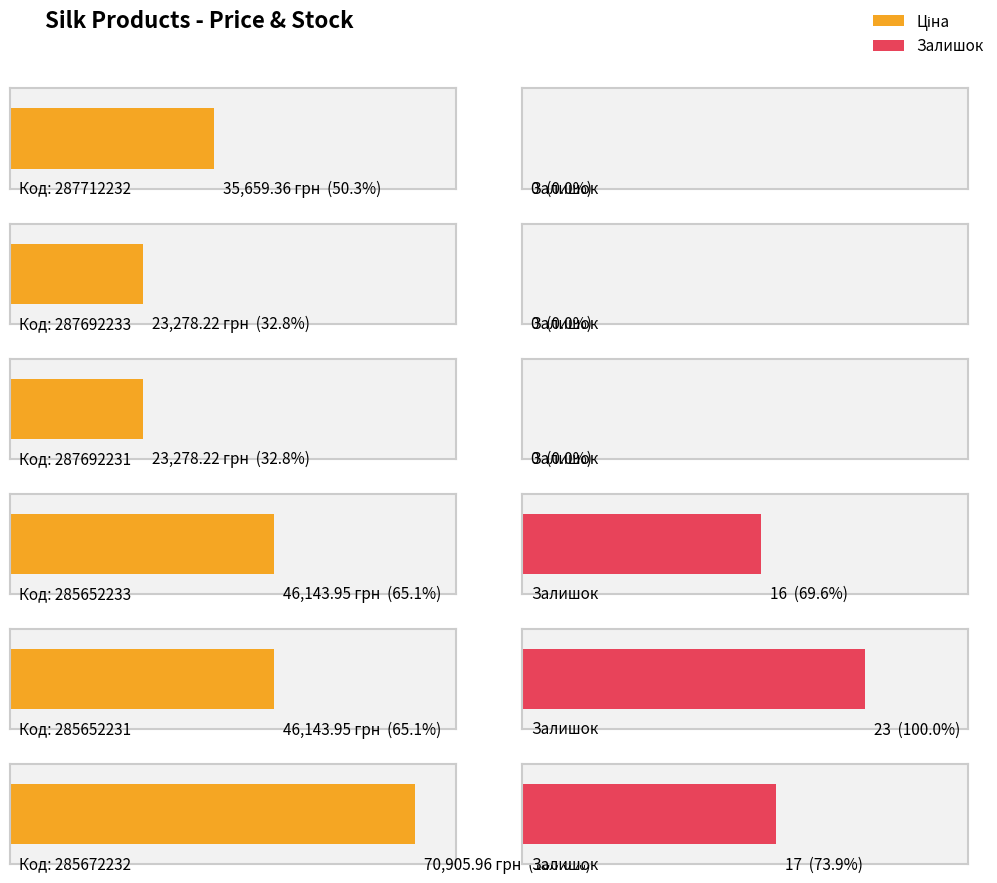

At 285652231, list the series in order from largest to smallest.

Ціна, Залишок